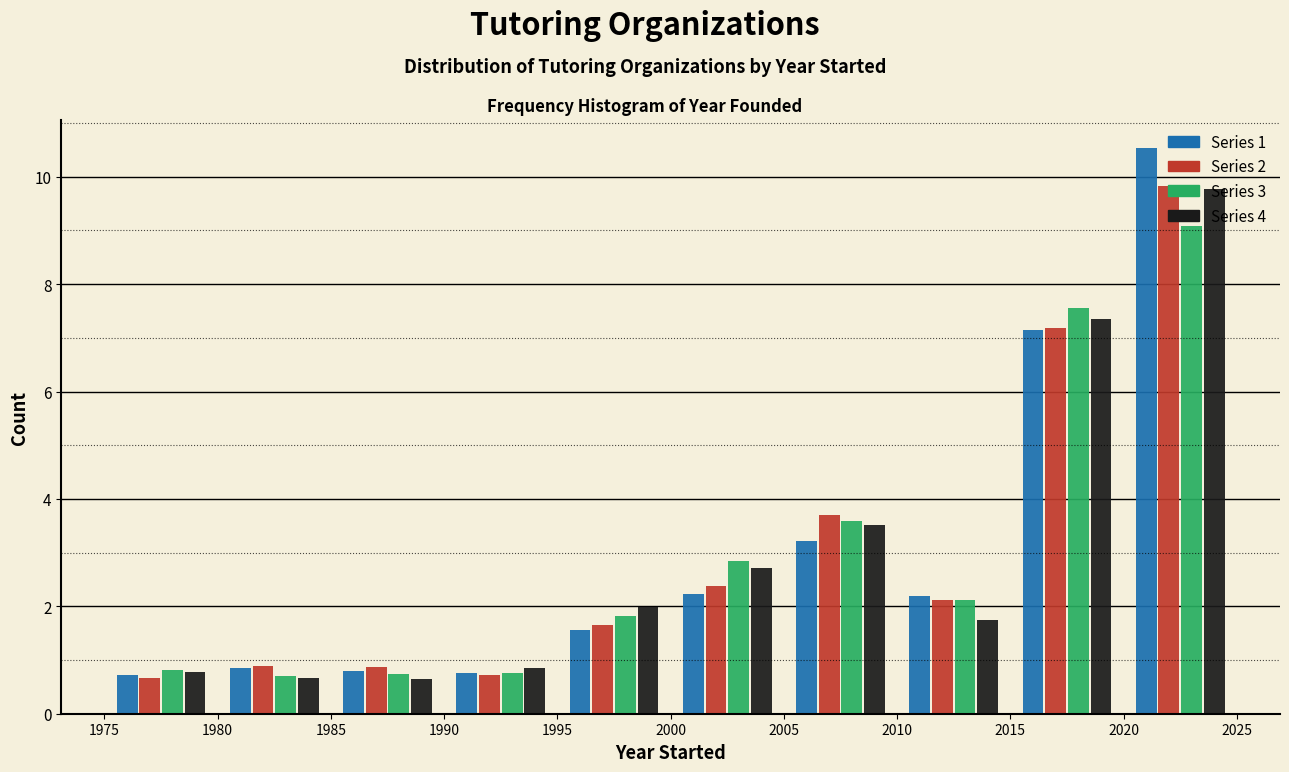

In the Series 3 series, which range on the x-axis has the tallest bar?

2020 to 2025